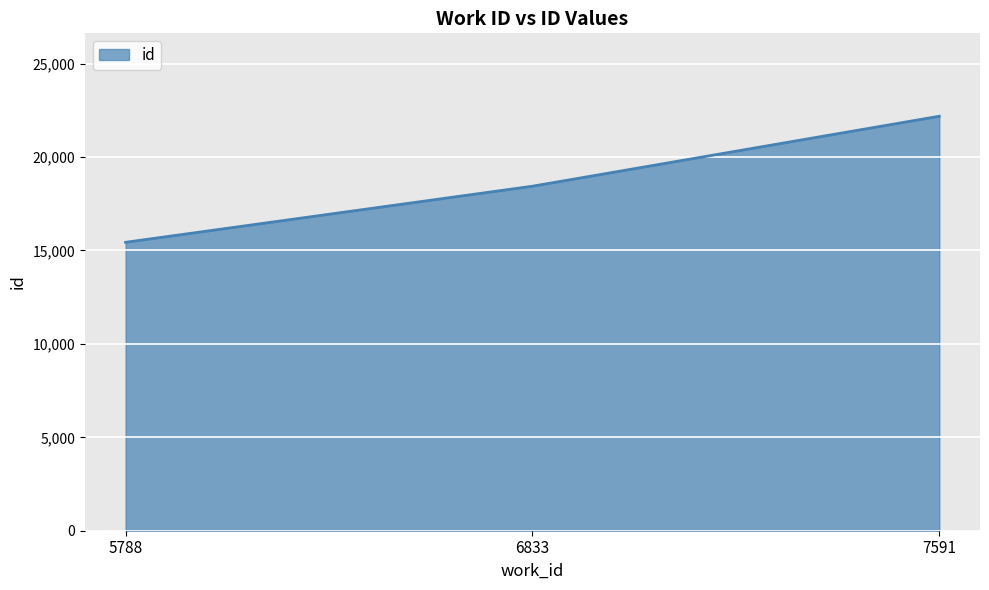

True or false: the data shows 18440 at 6833.

True